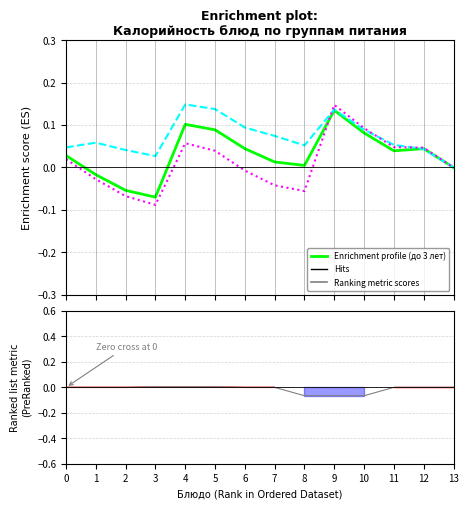

How many distinct data groups are displayed?

4